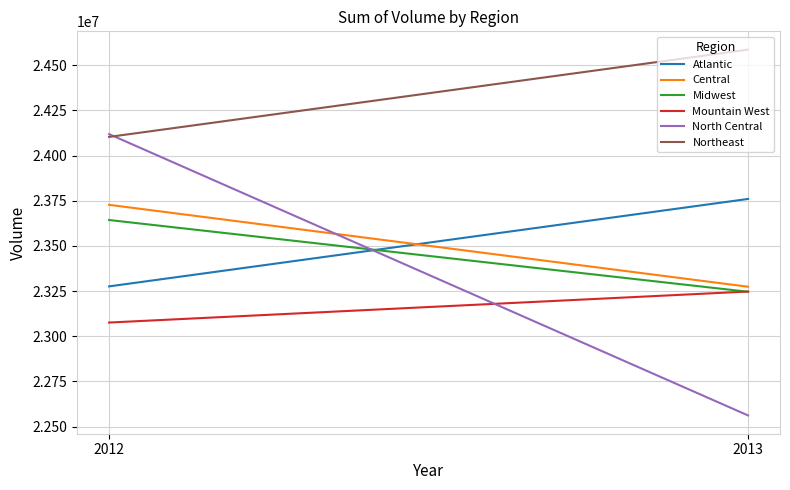

How many series are shown in this chart?

6